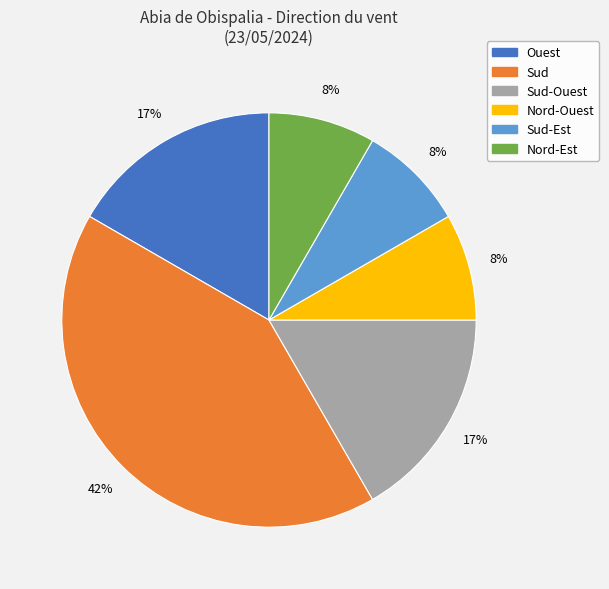

True or false: Nord-Est accounts for 3% of the total.

False